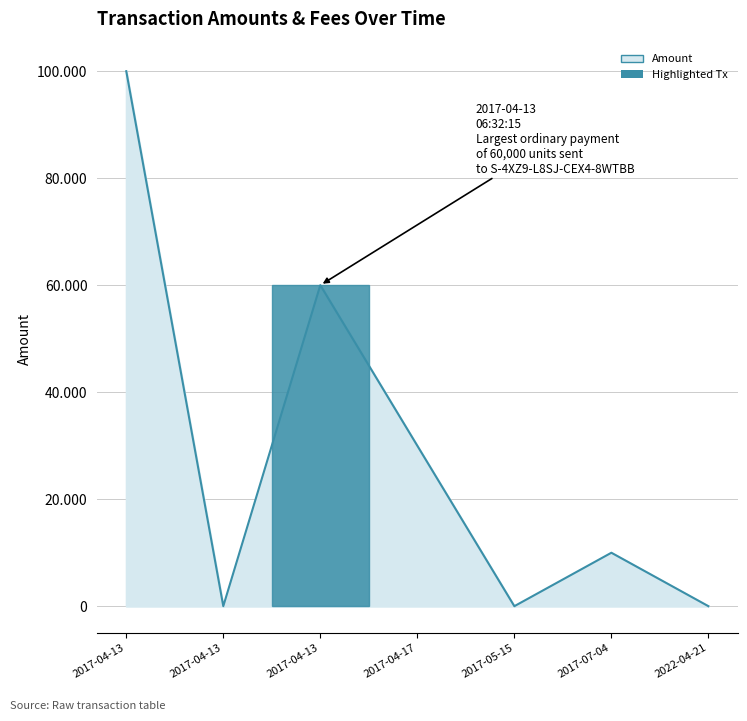

Is this an area chart (filled region under the line)?

Yes